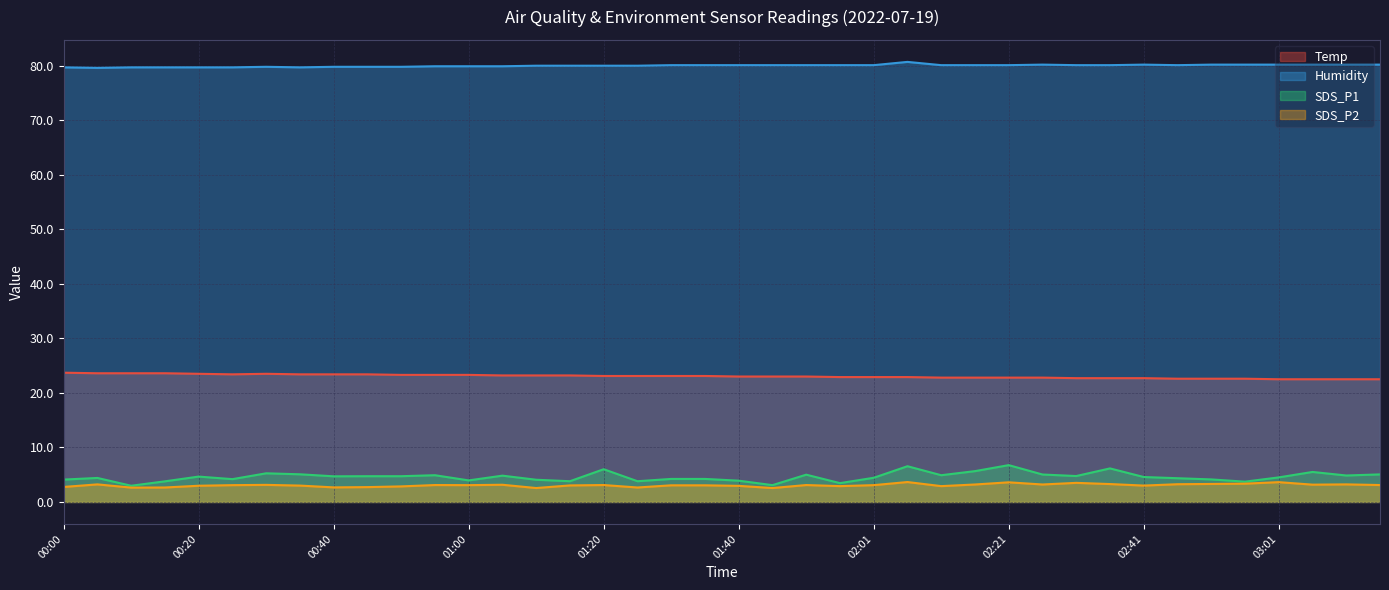

How many data points does each series have?

40